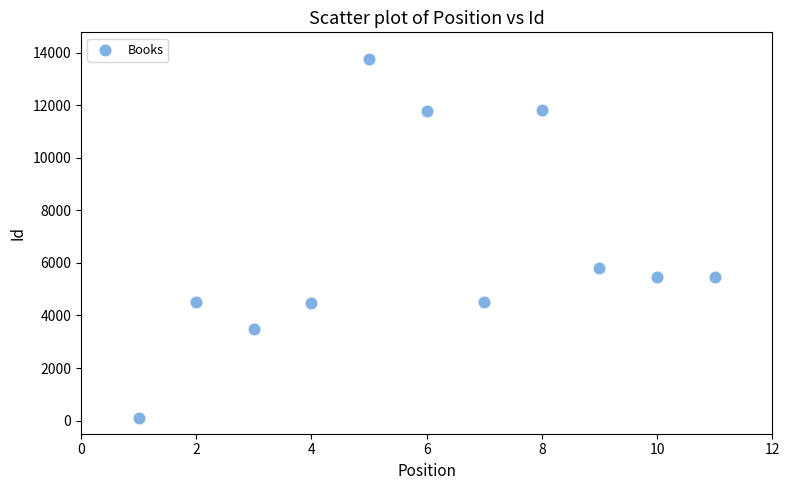

What Y value in the scatter plot is closest to 6930?

5791